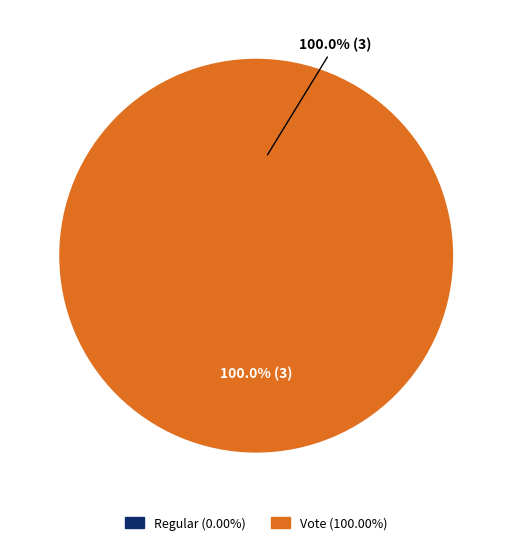

To the nearest percent, what portion does Vote represent?

100%